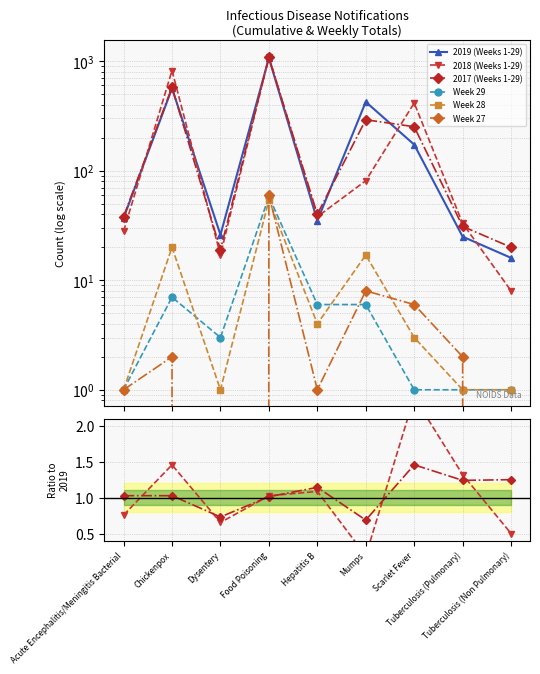

Which series has the largest range (max minus min)?

2019 (Weeks 1-29)